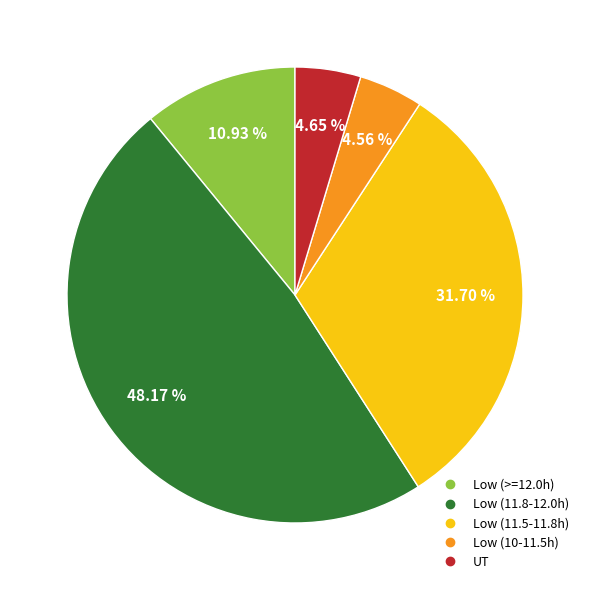

Count the number of slices in the pie.

5